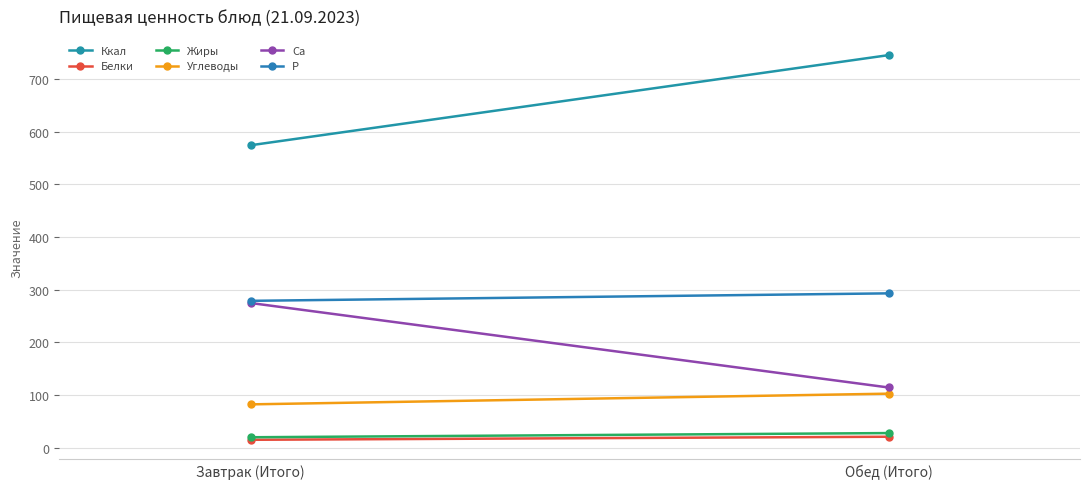

Reading left to right, extract all data points from this chart.

Ккал: 574.1	745.2
Белки: 14.9	20.7
Жиры: 19.7	27.6
Углеводы: 82.1	102.5
Са: 274.6	114.2
Р: 278.7	292.9